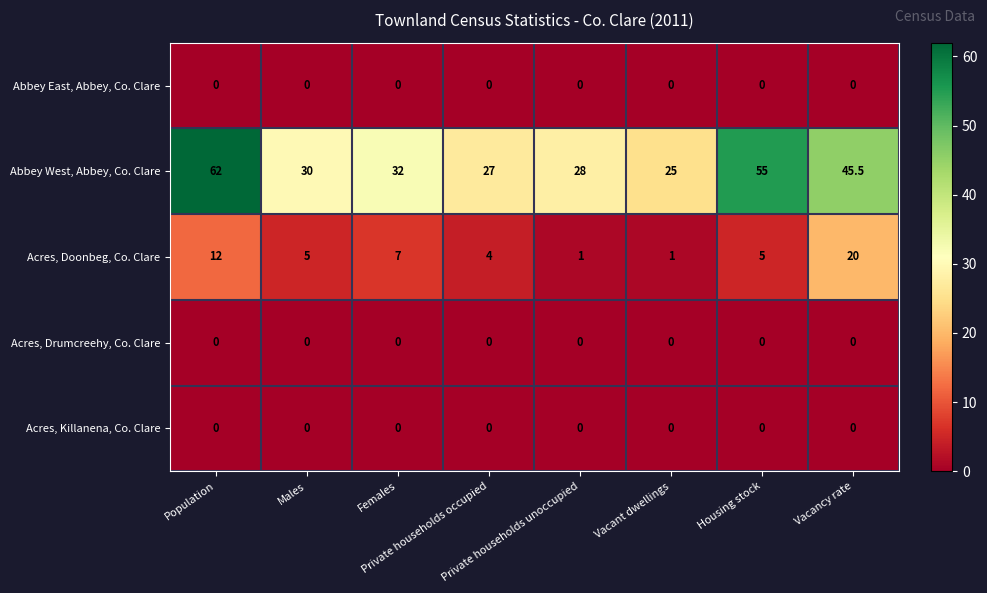

At how many categories does at least one series exceed 52?

2